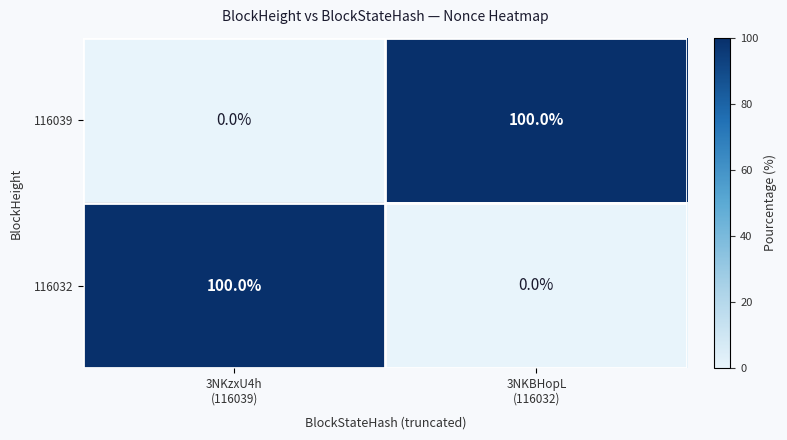

What is the spread (max minus min) of values at 3NKBHopL
(116032)?

100